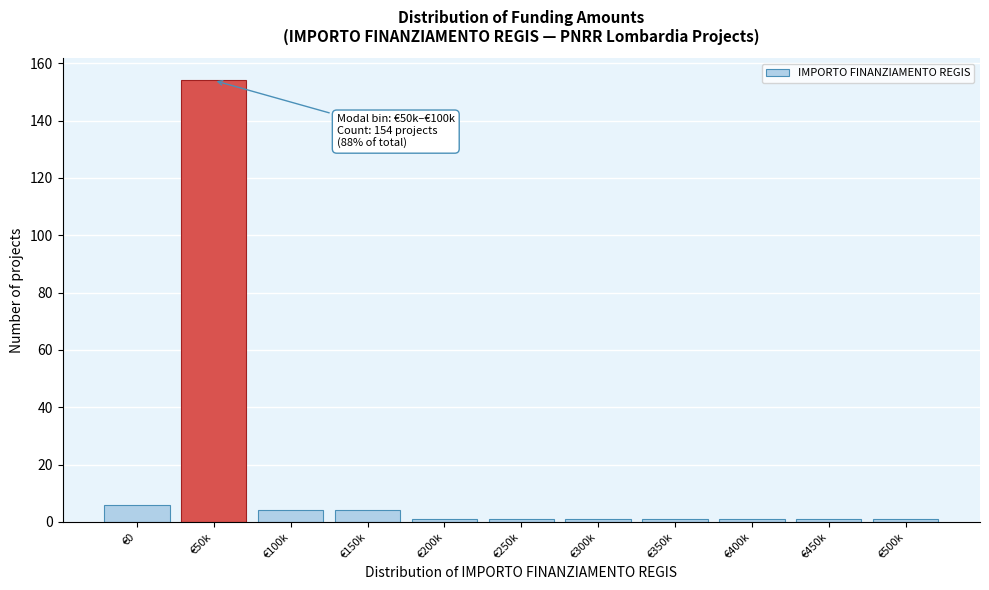

Reading left to right, list all the values displayed in this chart.

€0=6	€50k=154	€100k=4	€150k=4	€200k=1	€250k=1	€300k=1	€350k=1	€400k=1	€450k=1	€500k=1